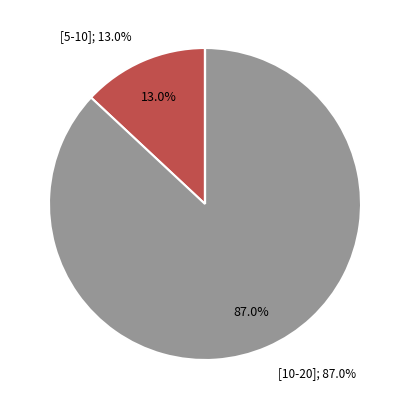

Is there a majority slice in this chart?

Yes